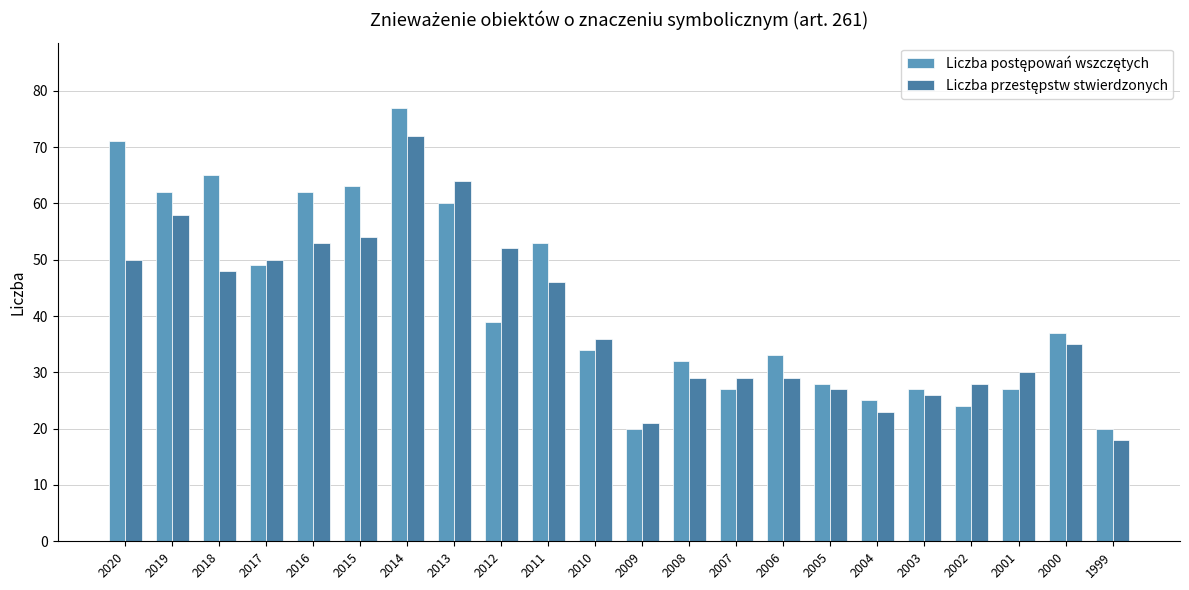

How many groups of bars are there?

22